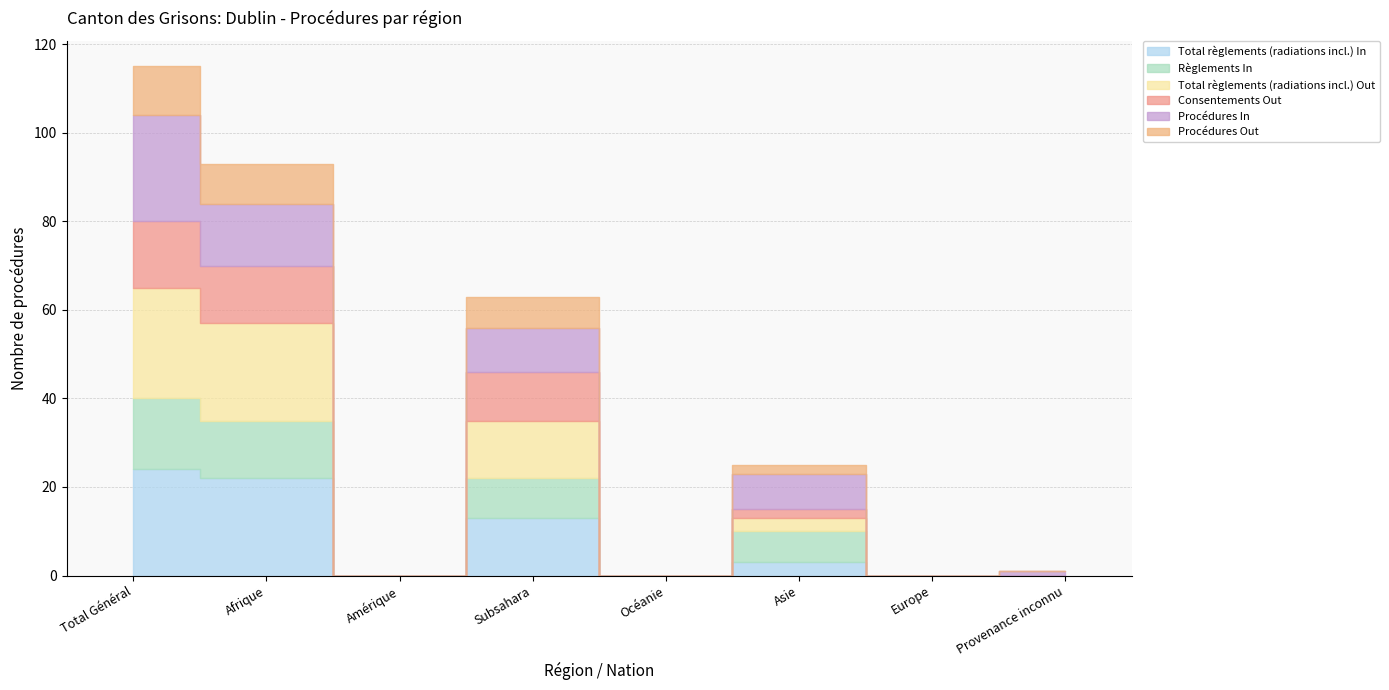

How many values in the Procédures In series exceed 8?

3